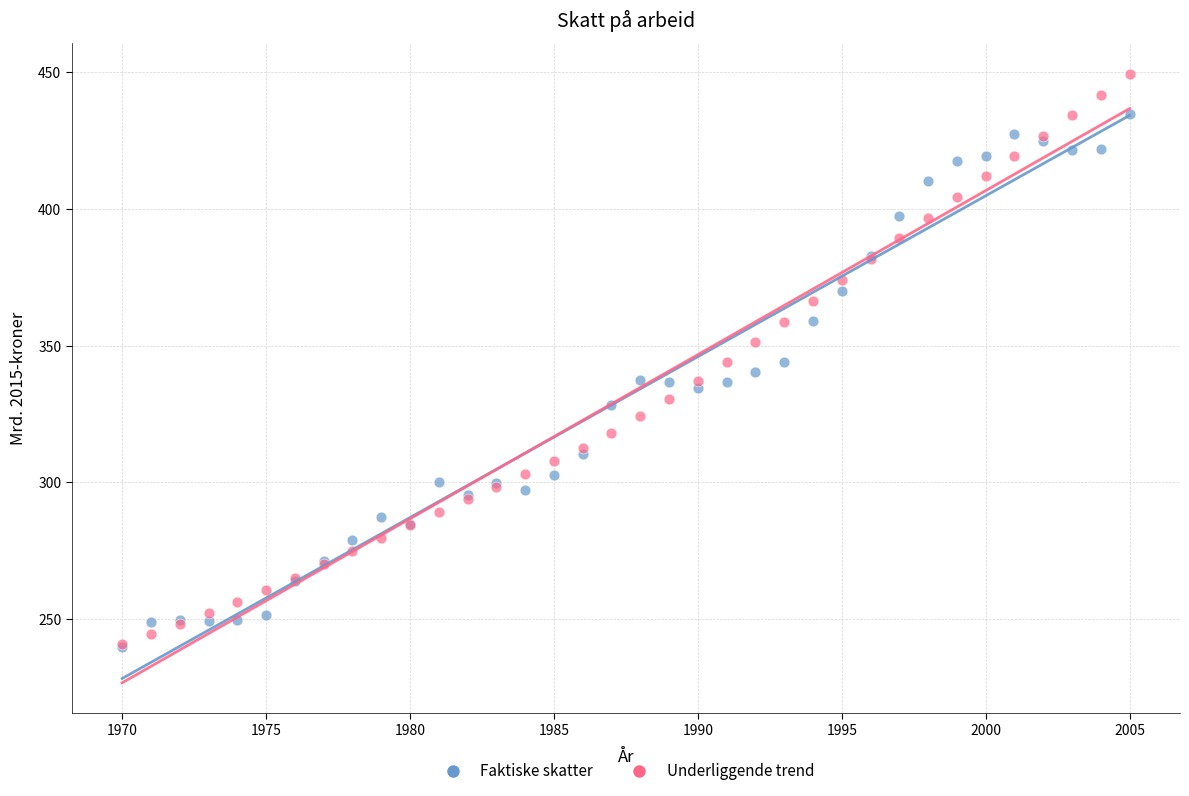

Which series has the largest Y range (max minus min)?

Underliggende trend